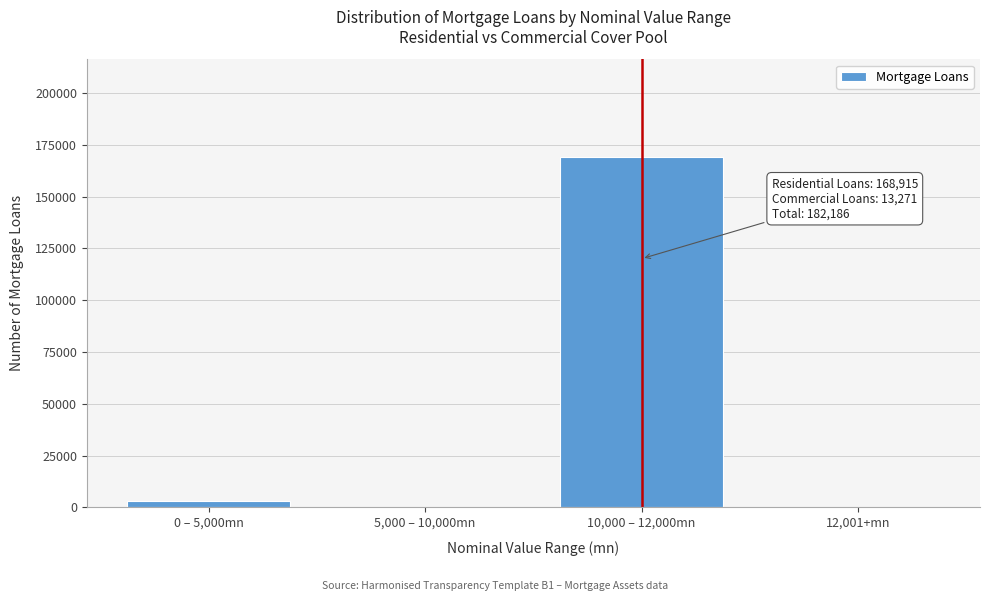

Reading left to right, list all the values displayed in this chart.

0 – 5,000mn=3334	5,000 – 10,000mn=0	10,000 – 12,000mn=168915	12,001+mn=0